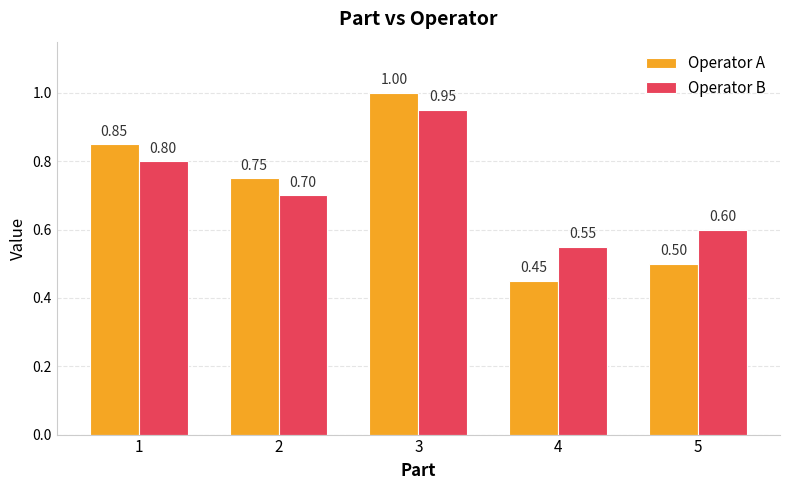

How many groups of bars are there?

5